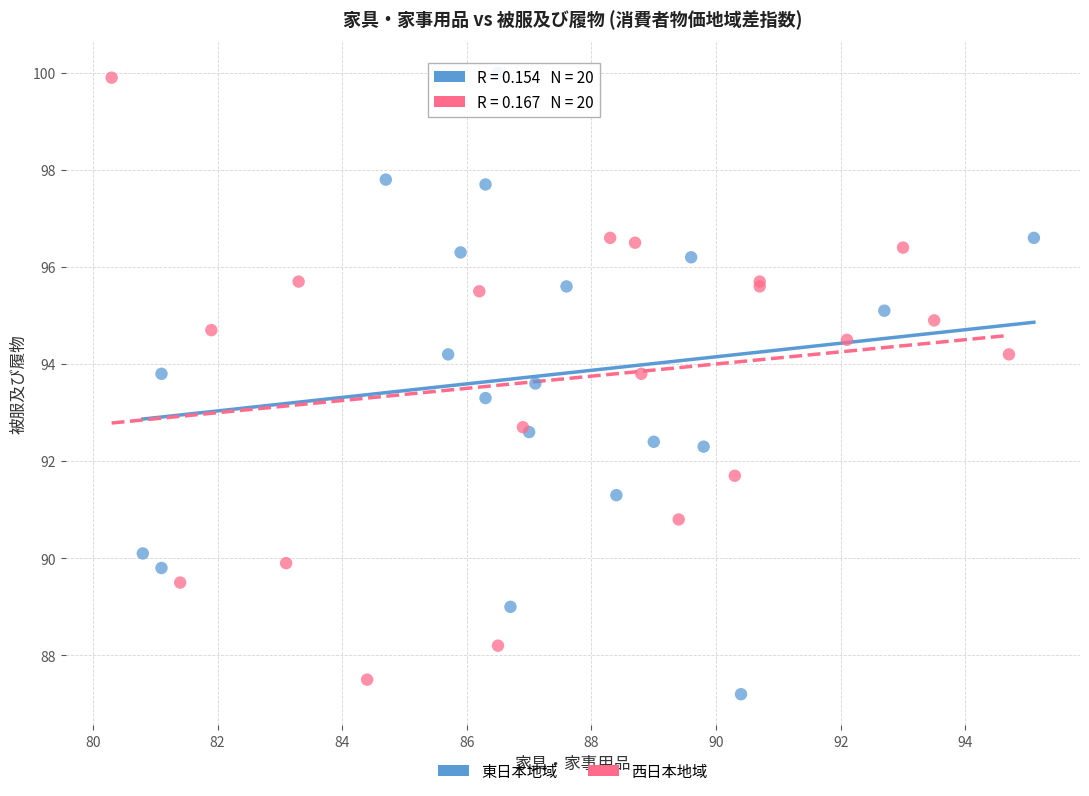

What are all the series names shown in the legend?

東日本地域, 西日本地域